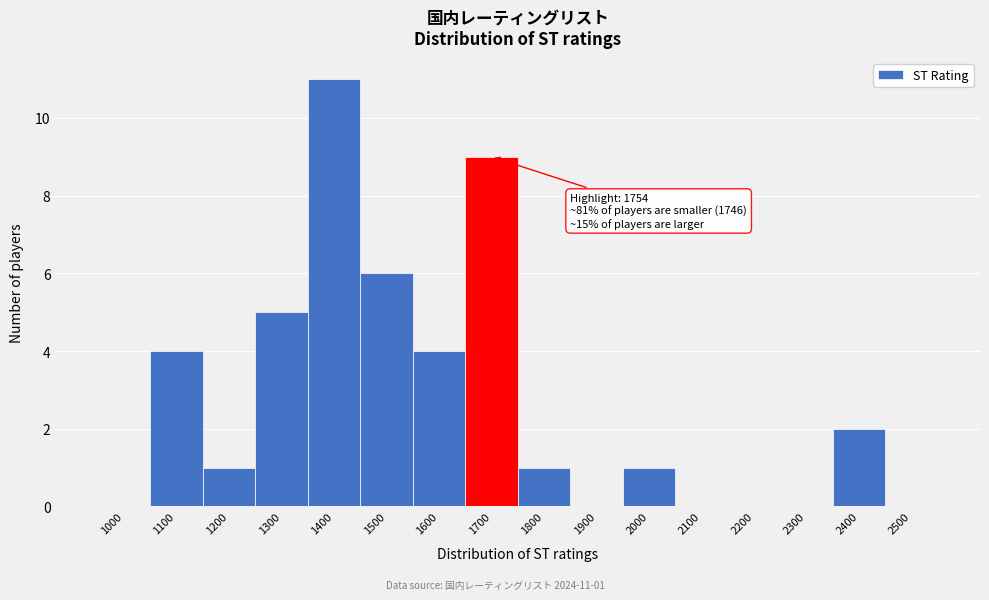

Reading left to right, extract all data points from this chart.

1000=0	1100=4	1200=1	1300=5	1400=11	1500=6	1600=4	1700=9	1800=1	1900=0	2000=1	2100=0	2200=0	2300=0	2400=2	2500=0